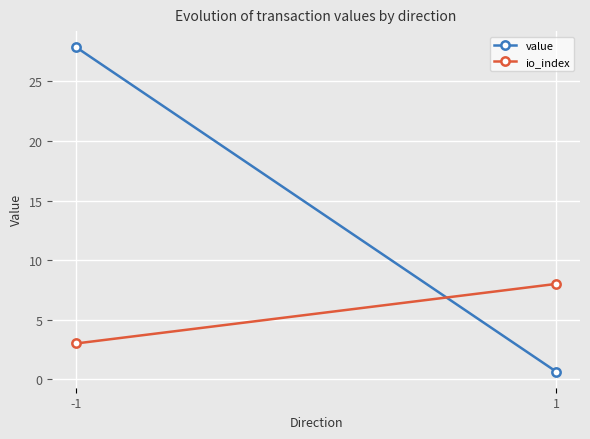

What is the value of the value point at the 2nd from the left?

0.6